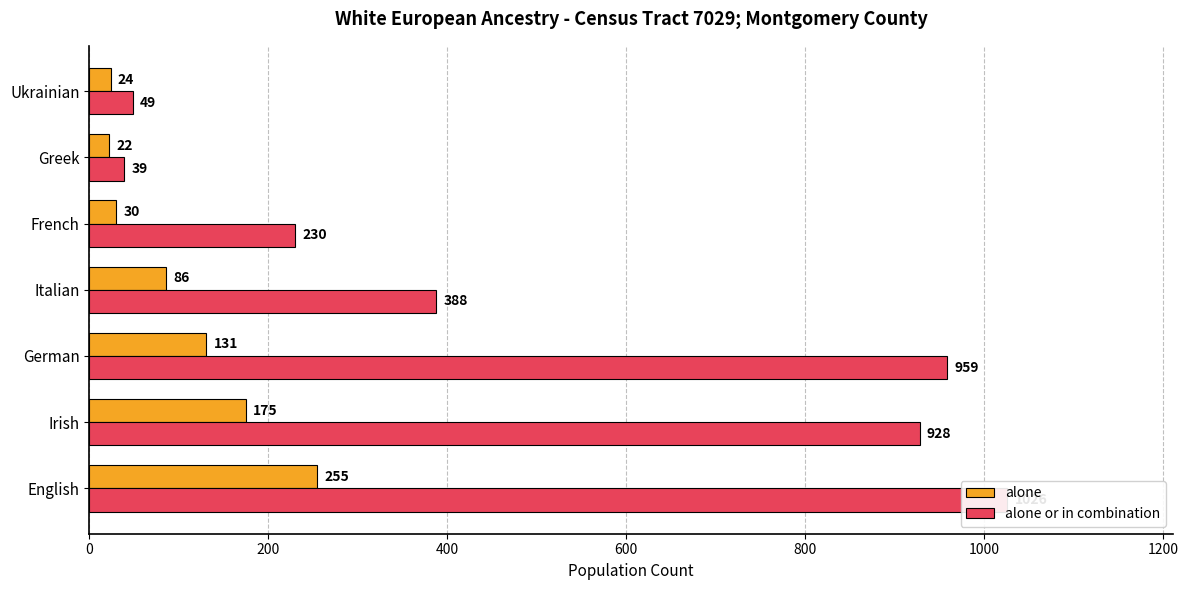

Rank the series by their maximum value, from highest to lowest.

alone or in combination, alone